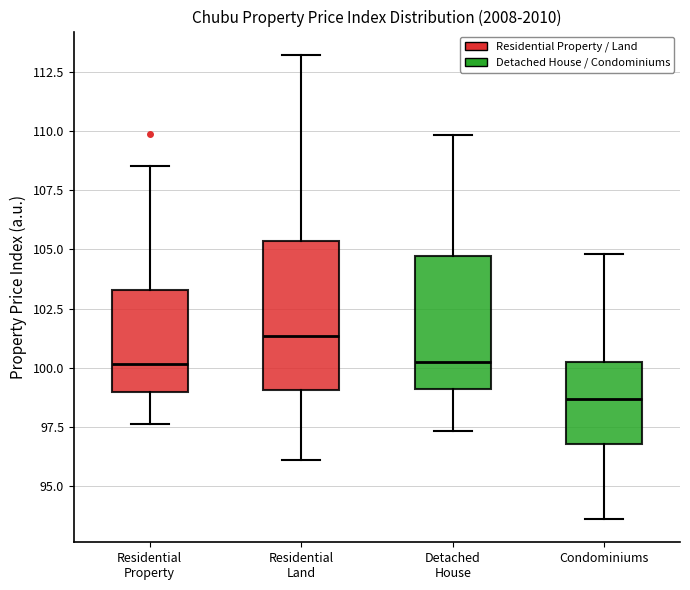

Reading left to right, transcribe this box plot: for each box, give where its median line is, the range the box spans, and where its two whiskers end, as read against the y-axis. The values are not printed on the chart, so give them approximately, as read against the axis.

Residential Property: median 100.0, box 99.0 to 103.5, whiskers 97.5 to 108.5
Residential Land: median 101.5, box 99.0 to 105.5, whiskers 96.0 to 113.0
Detached House: median 100.0, box 99.0 to 104.5, whiskers 97.5 to 110.0
Condominiums: median 98.5, box 97.0 to 100.5, whiskers 93.5 to 105.0